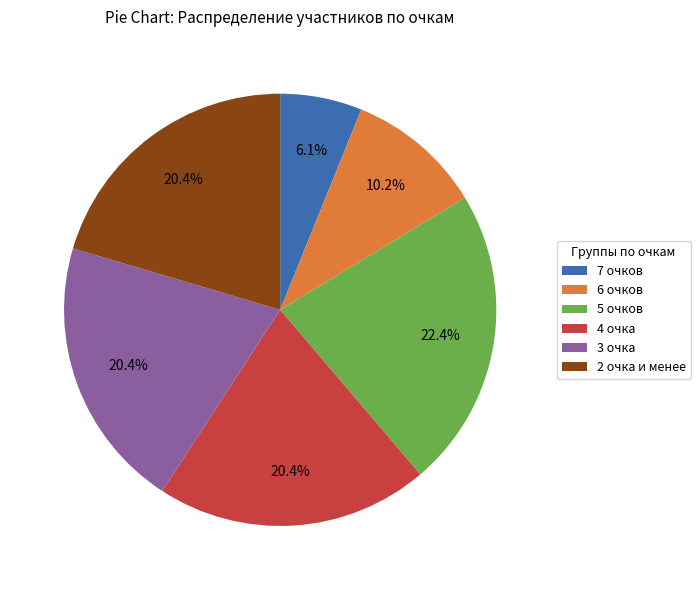

How many slices are in this pie chart?

6